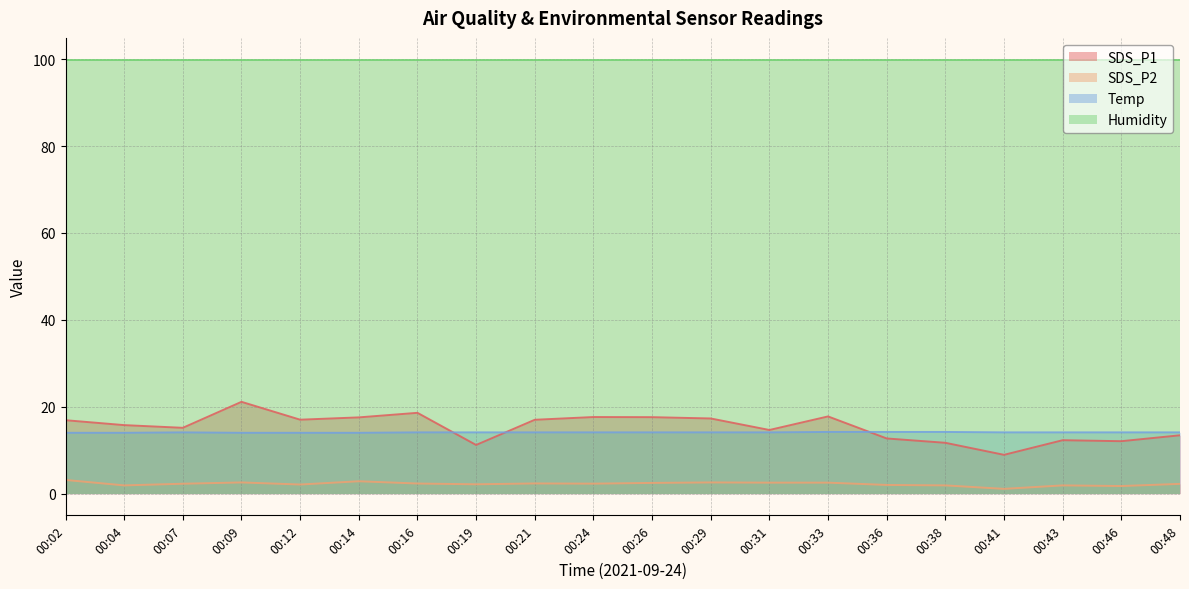

What is the minimum value shown in the chart?

1.1